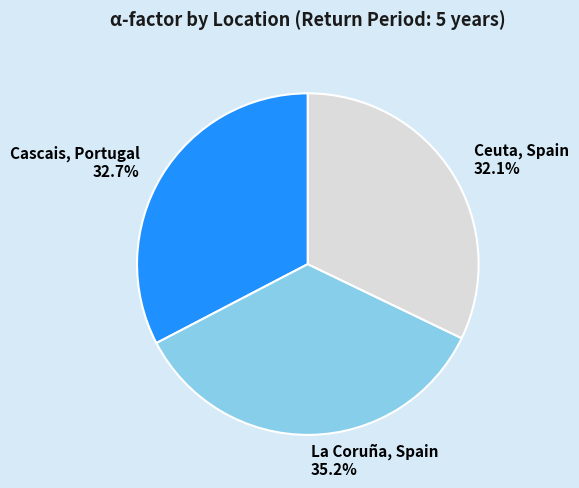

What percentage is NOT represented by Cascais, Portugal?

67.3%